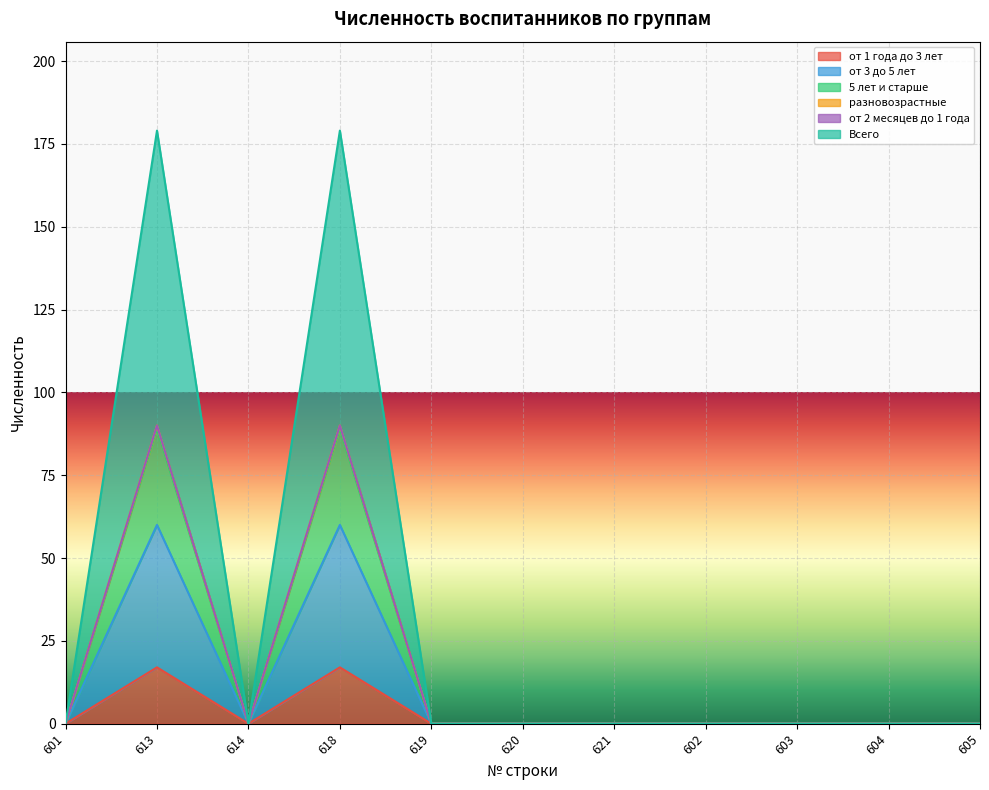

True or false: Всего has a value of 0 at 604.

True